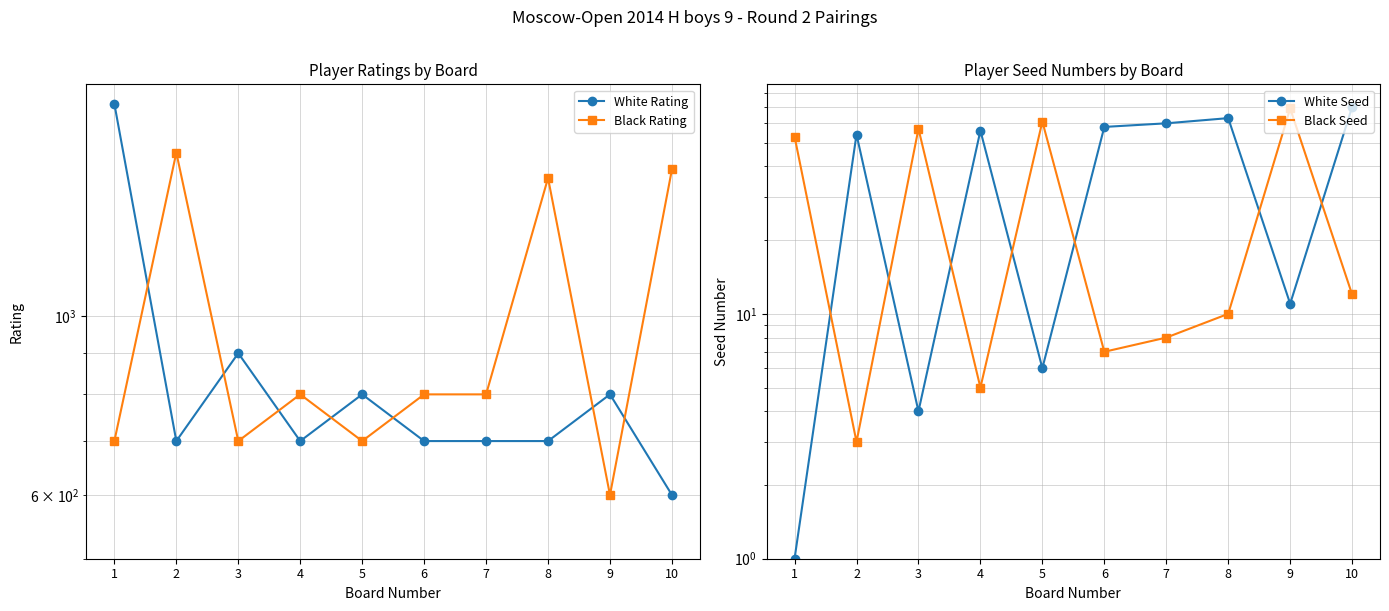

True or false: Black Seed and Black Rating cross at least once.

False